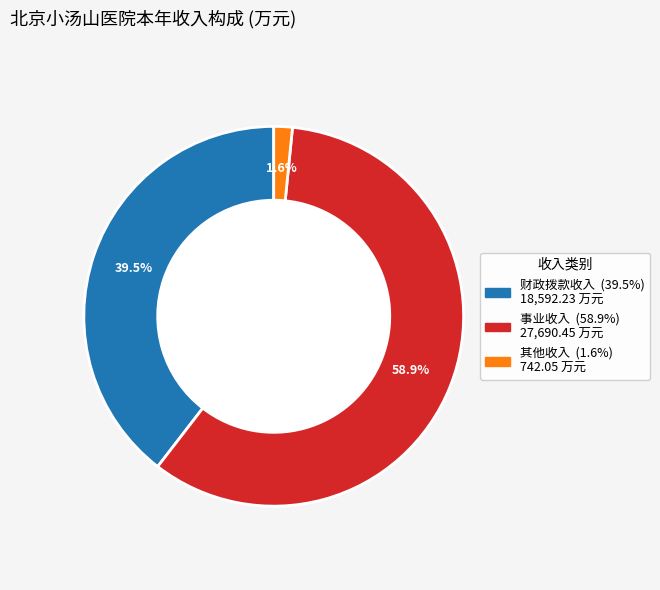

Which has a higher value, 其他收入 or 财政拨款收入?

财政拨款收入